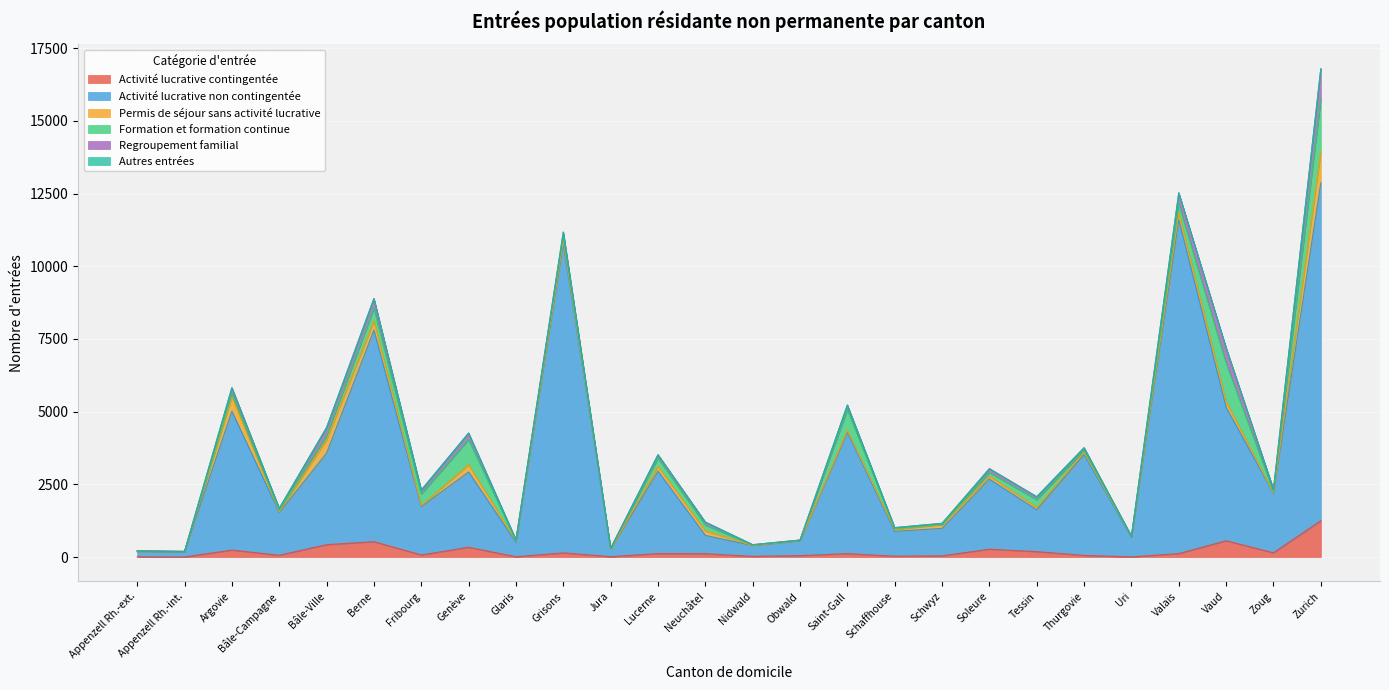

The value of Activité lucrative non contingentée at Saint-Gall is 4175. True or false?

True